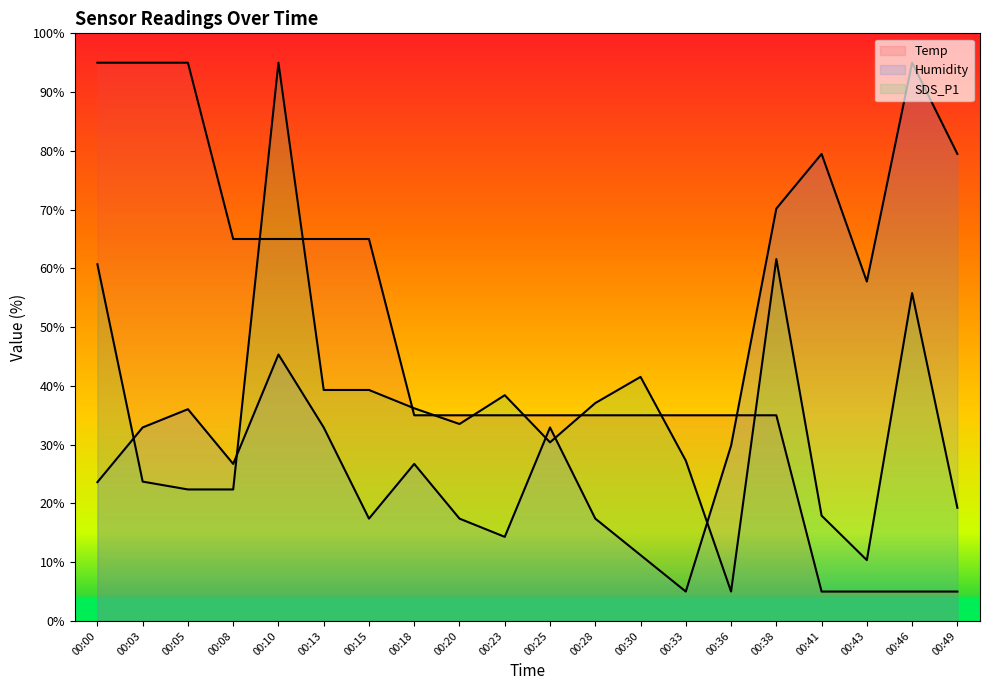

Reading right to left, transcribe all the data shown in this chart.

Temp: 00:49=5.0	00:46=5.0	00:43=5.0	00:41=5.0	00:38=35.0	00:36=35.0	00:33=35.0	00:30=35.0	00:28=35.0	00:25=35.0	00:23=35.0	00:20=35.0	00:18=35.0	00:15=65.0	00:13=65.0	00:10=65.0	00:08=65.0	00:05=95.0	00:03=95.0	00:00=95.0
Humidity: 00:49=79.5	00:46=95.0	00:43=57.8	00:41=79.5	00:38=70.2	00:36=29.8	00:33=5.0	00:30=11.2	00:28=17.4	00:25=32.9	00:23=14.3	00:20=17.4	00:18=26.7	00:15=17.4	00:13=32.9	00:10=45.3	00:08=26.7	00:05=36.0	00:03=32.9	00:00=23.6
SDS_P1: 00:49=19.3	00:46=55.8	00:43=10.3	00:41=17.9	00:38=61.6	00:36=5.0	00:33=27.3	00:30=41.5	00:28=37.1	00:25=30.4	00:23=38.4	00:20=33.5	00:18=36.2	00:15=39.3	00:13=39.3	00:10=95.0	00:08=22.4	00:05=22.4	00:03=23.7	00:00=60.7